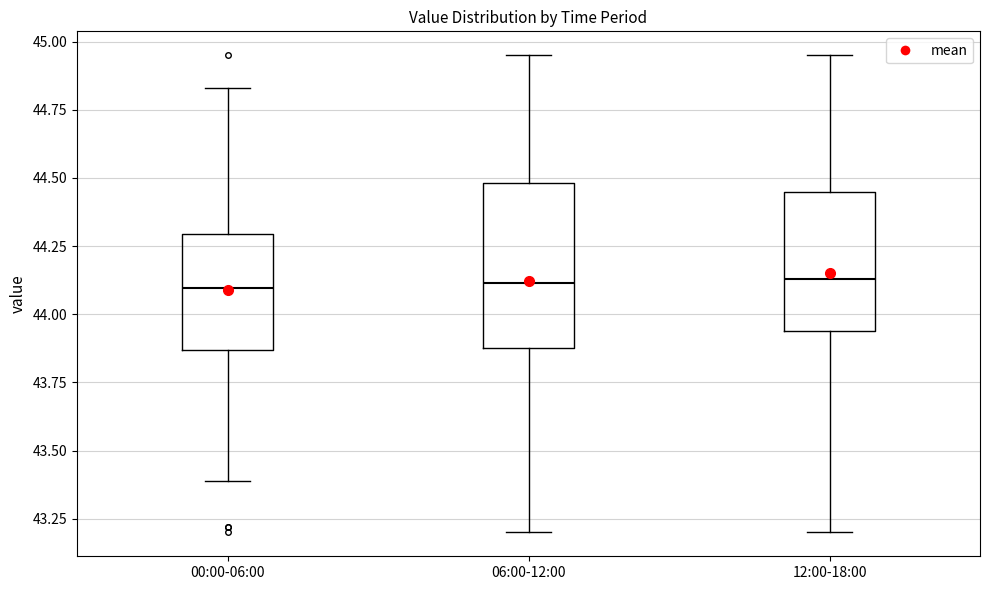

Reading left to right, transcribe this box plot: for each box, give where its median line is, the range the box spans, and where its two whiskers end, as read against the y-axis. The values are not printed on the chart, so give them approximately, as read against the axis.

00:00-06:00: median 44.10, box 43.85 to 44.30, whiskers 43.40 to 44.85
06:00-12:00: median 44.10, box 43.90 to 44.50, whiskers 43.20 to 44.95
12:00-18:00: median 44.15, box 43.95 to 44.45, whiskers 43.20 to 44.95